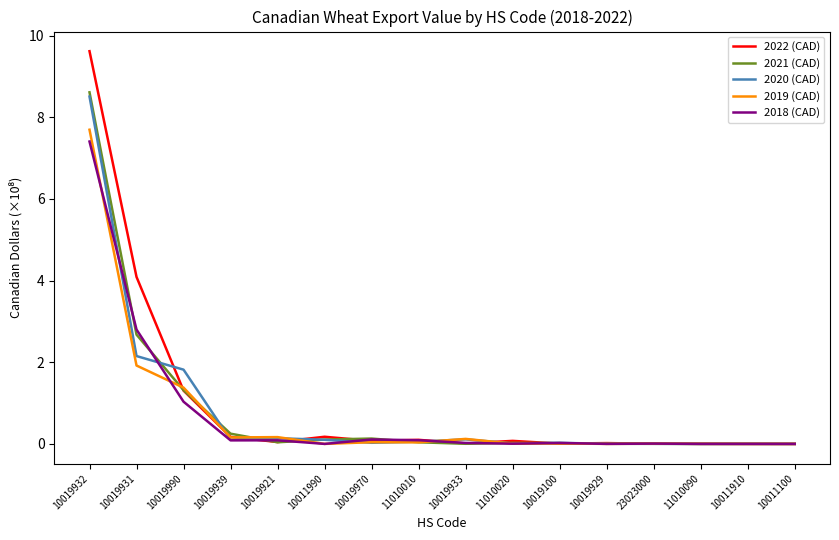

At how many categories does at least one series exceed 5?

1